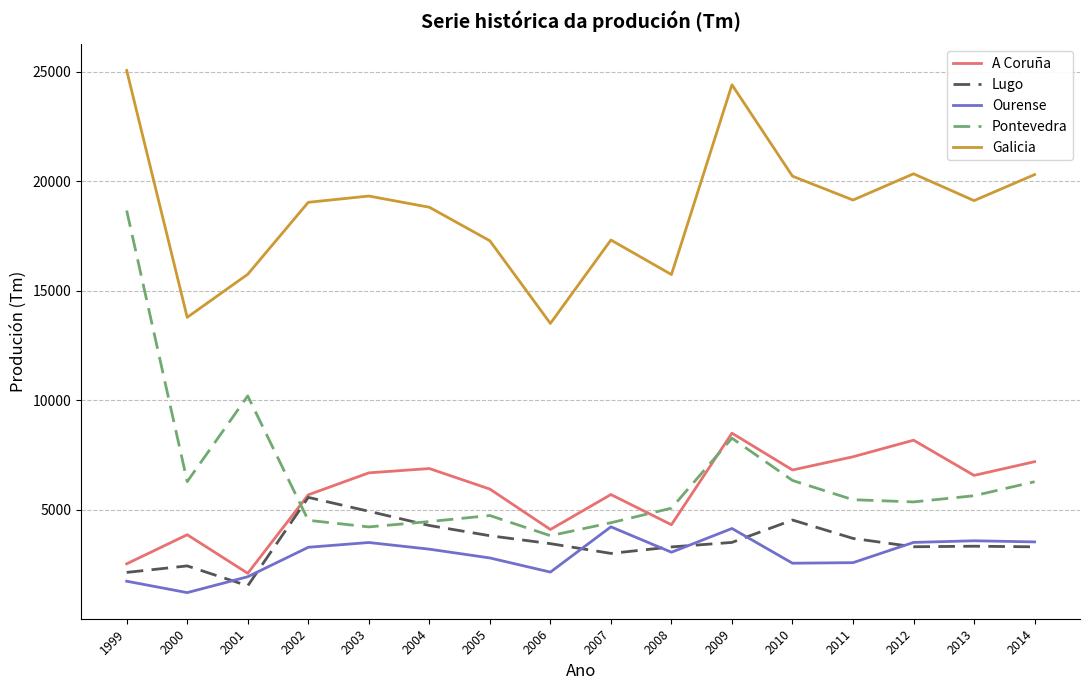

Which series has the widest spread of values?

Pontevedra